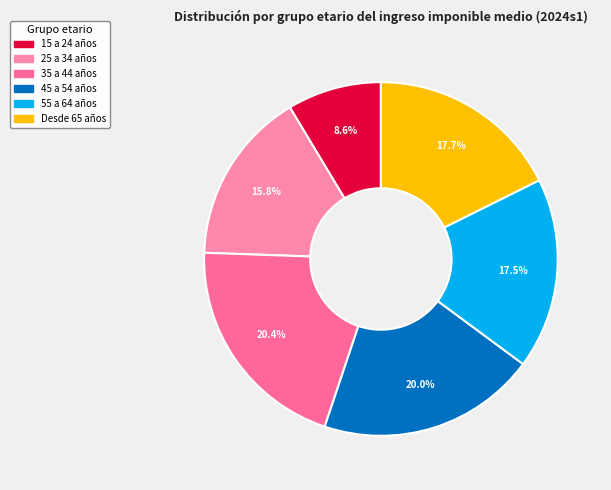

What percentage do 55 a 64 años and 25 a 34 años together represent?

33.3%